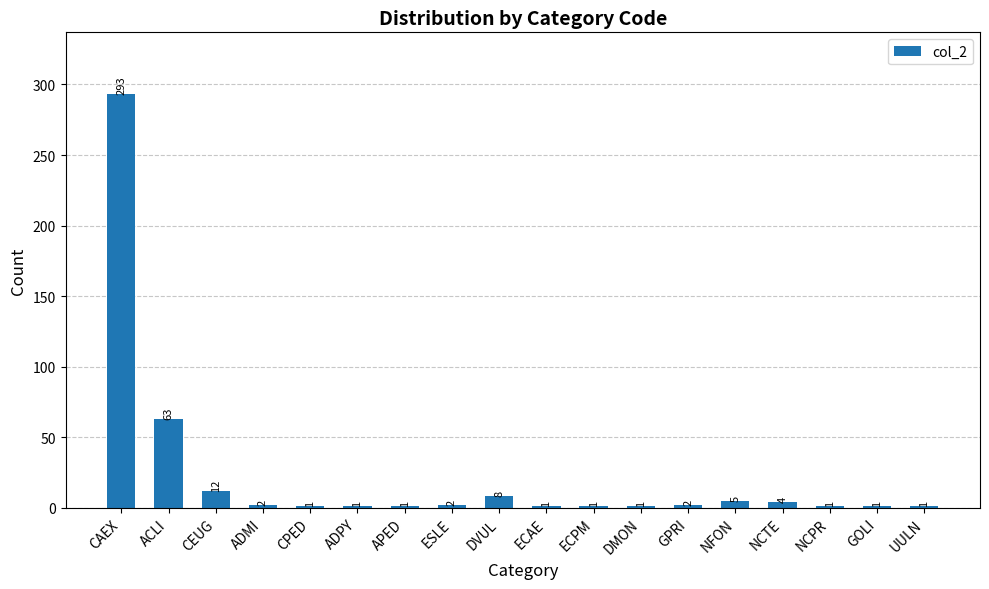

Read the value at DVUL, to the nearest 10.

10